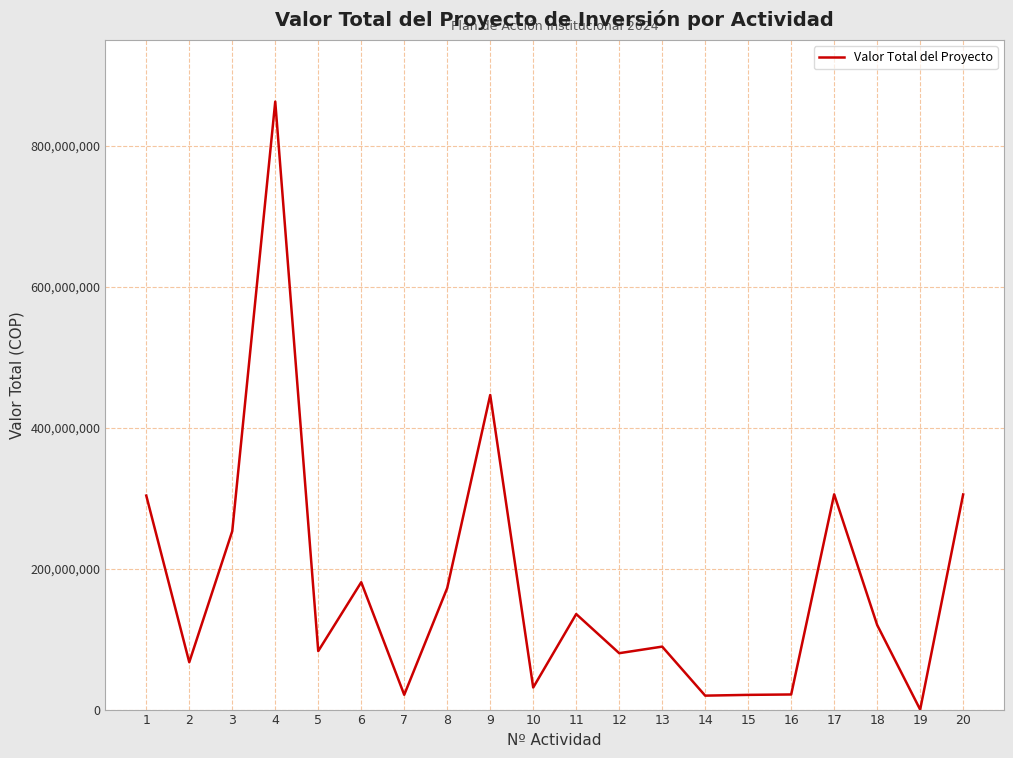

Is it true that the value at 18 is 120008000?

True